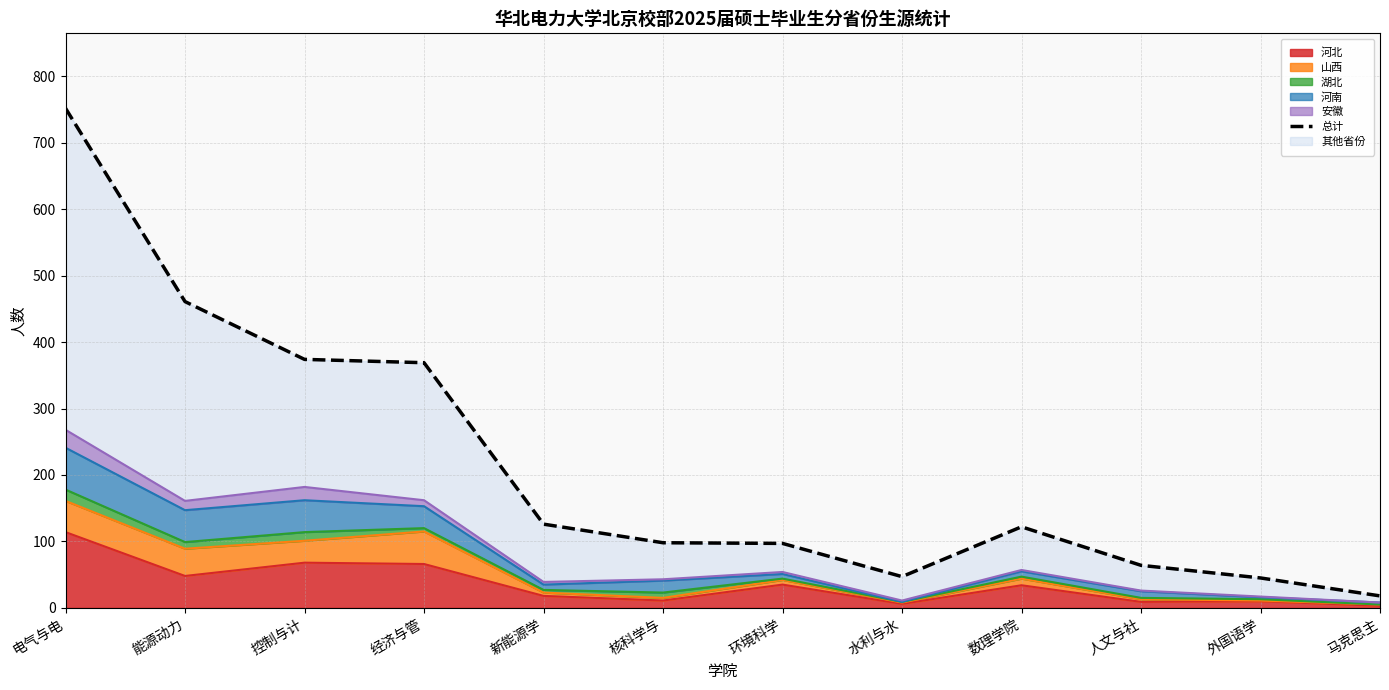

What is the label of the 5th point from the left?

新能源学